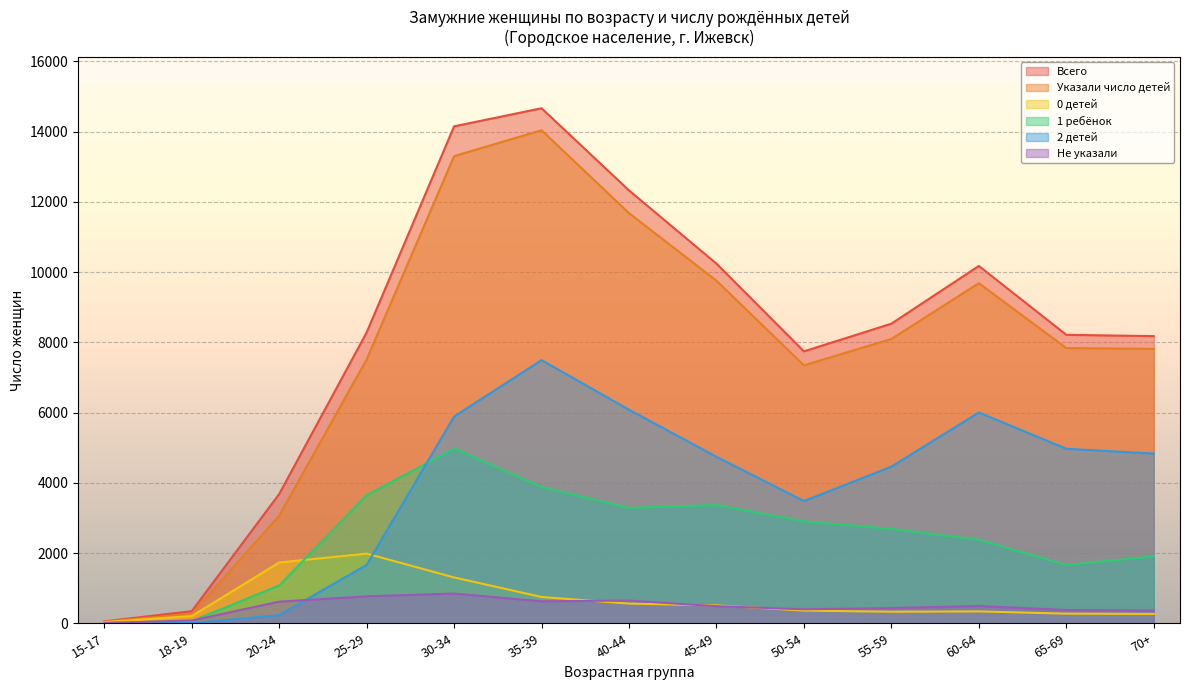

How many data points in Всего are less than 8282?

6